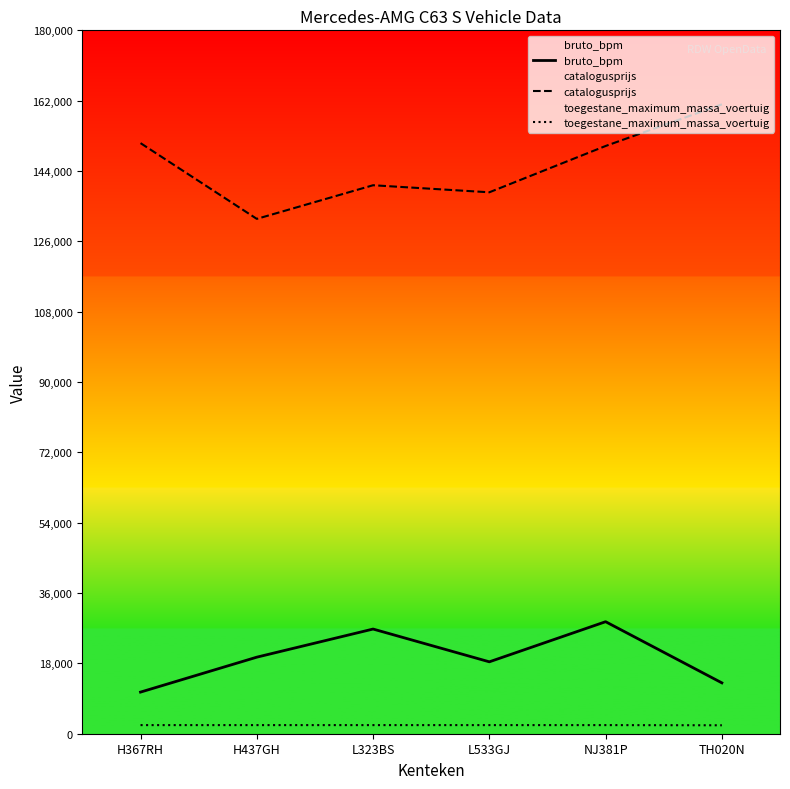

What is the difference between the maximum and minimum values in the bruto_bpm series?

18013